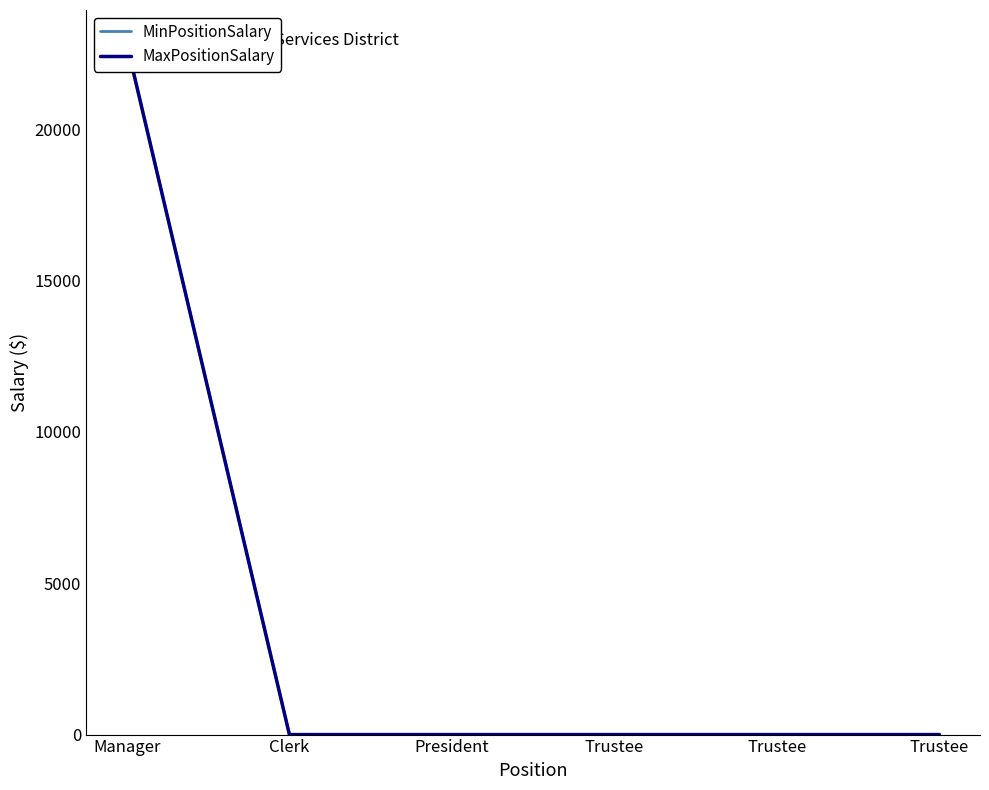

True or false: MaxPositionSalary and MinPositionSalary cross at least once.

False